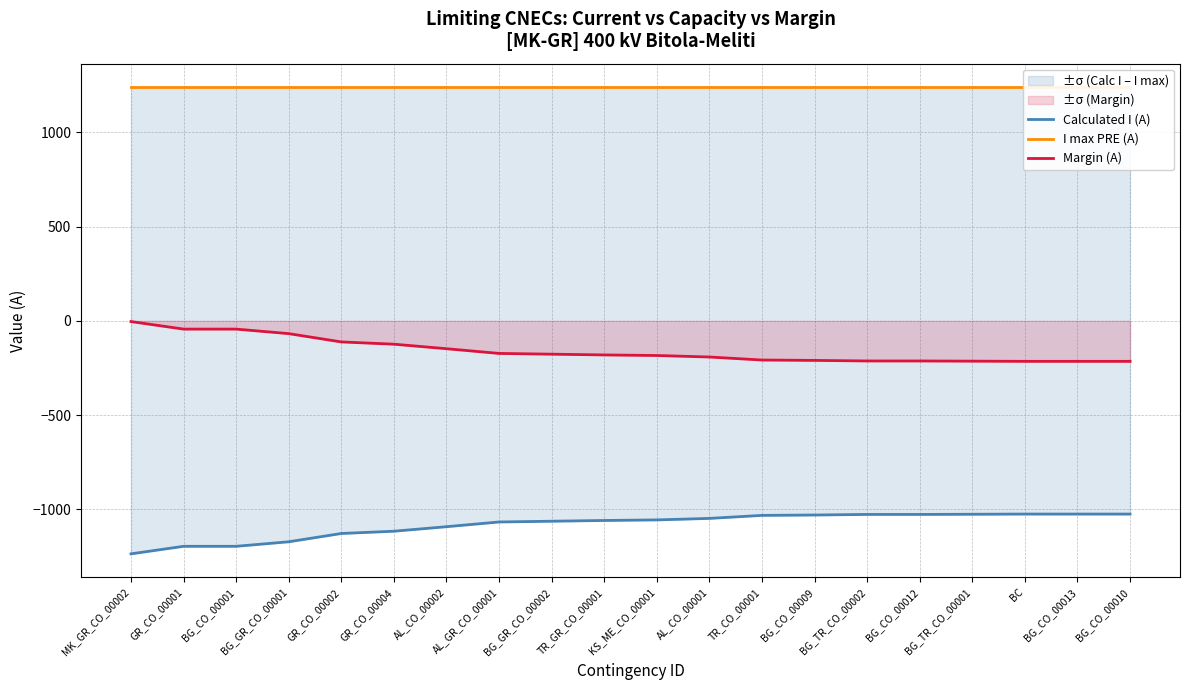

What is the label of the 1st point from the left?

MK_GR_CO_00002